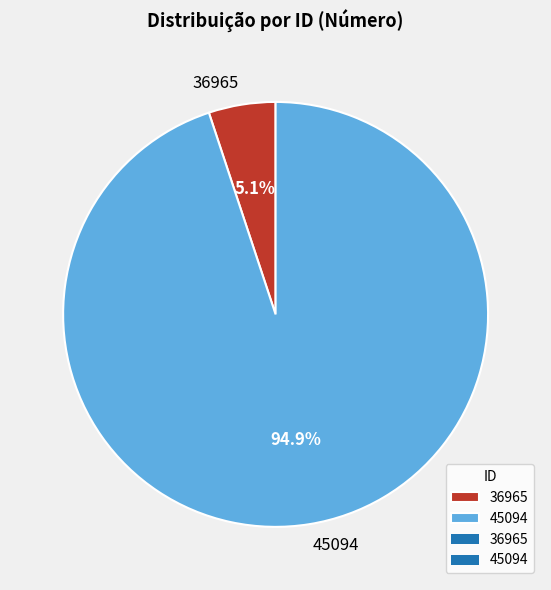

What is the smallest slice in the pie chart?

36965